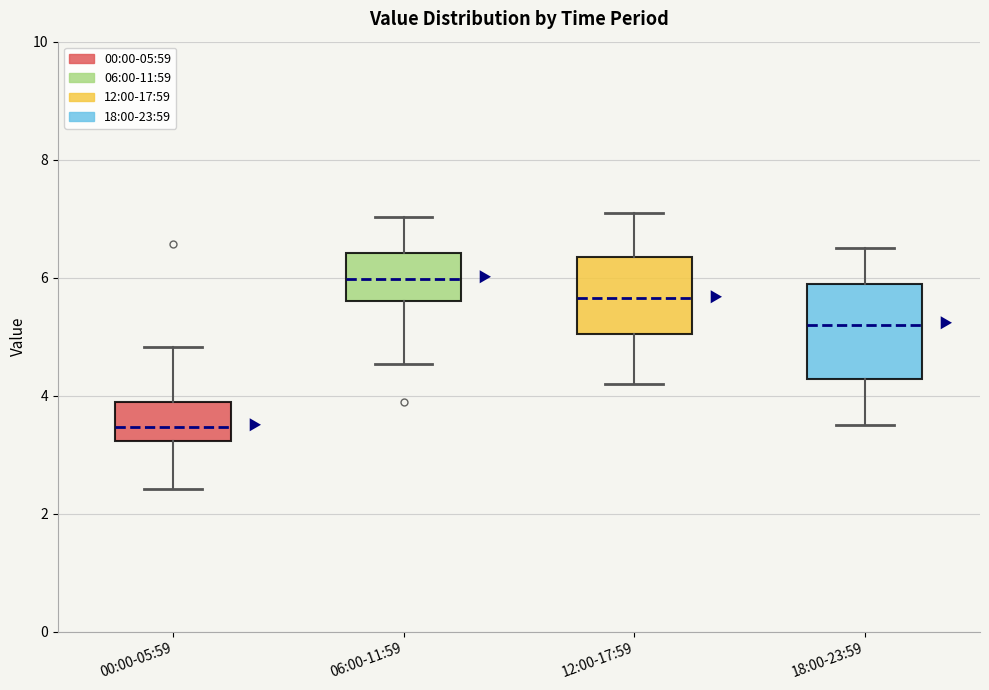

Comparing the boxes themselves (not the whiskers), which one is the tallest?

18:00-23:59